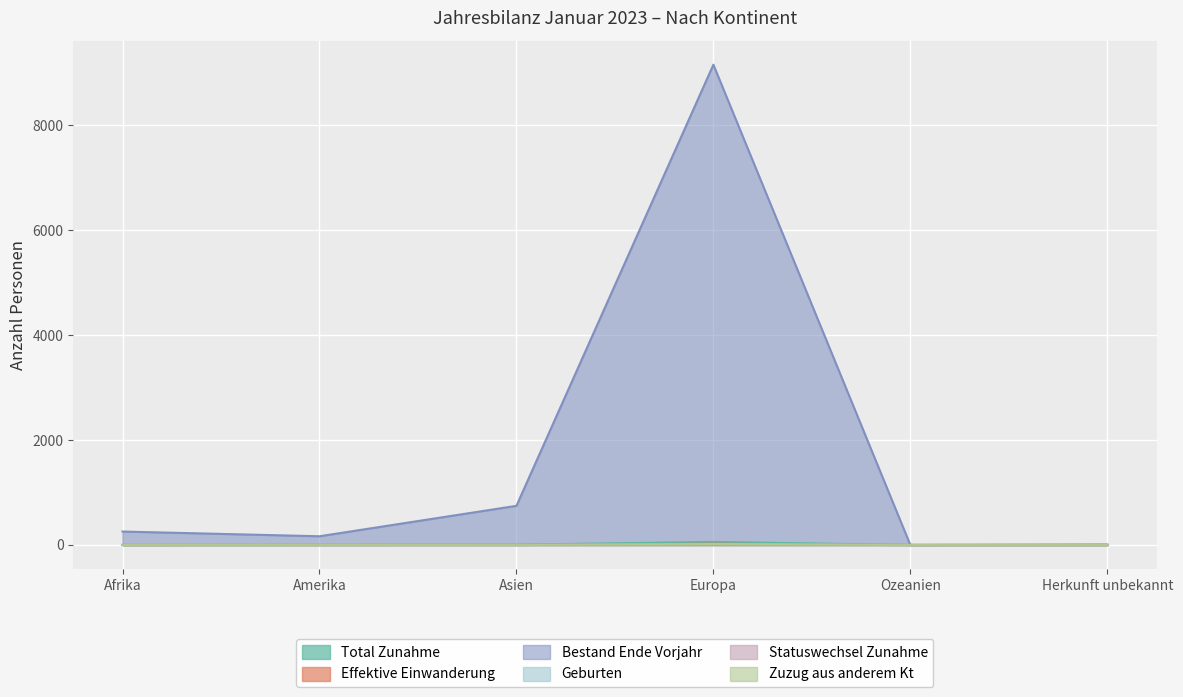

Rank the categories by Geburten value from lowest to highest.

Afrika, Amerika, Asien, Ozeanien, Herkunft unbekannt, Europa